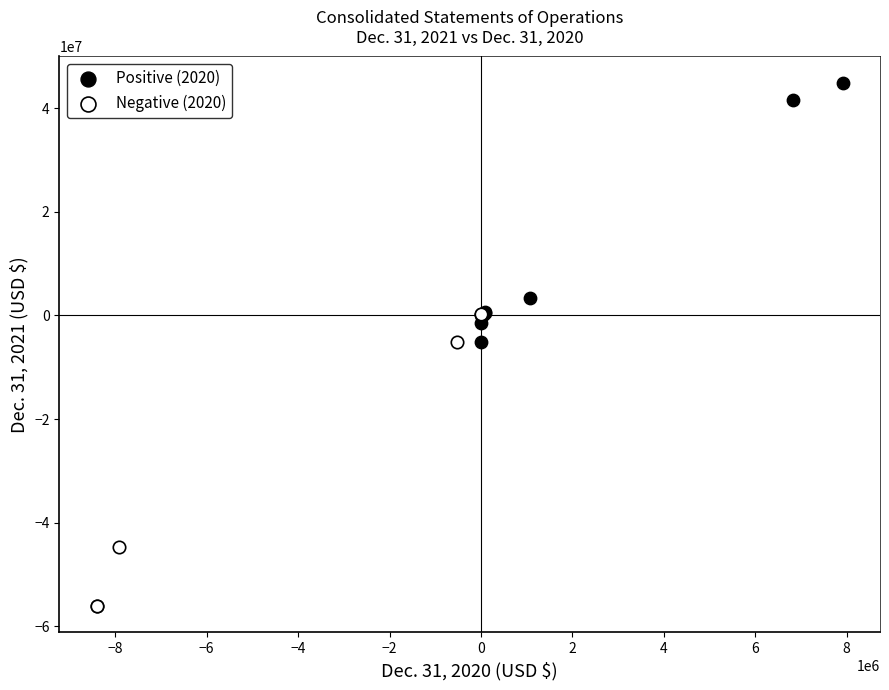

Which series contains the lowest Y value?

Negative (2020)